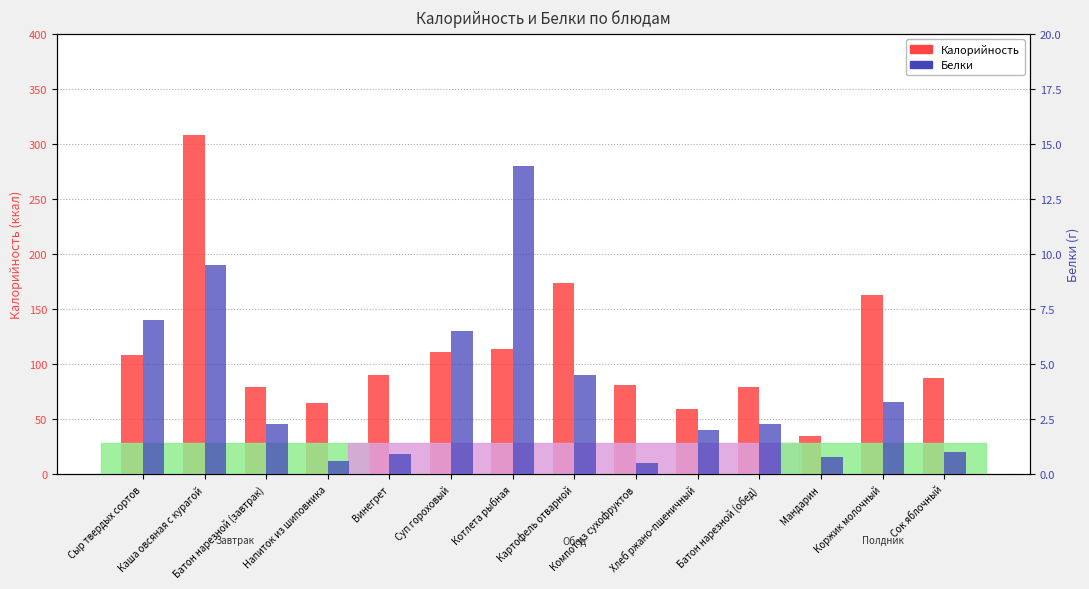

How many data points in Калорийность are above 90?

6